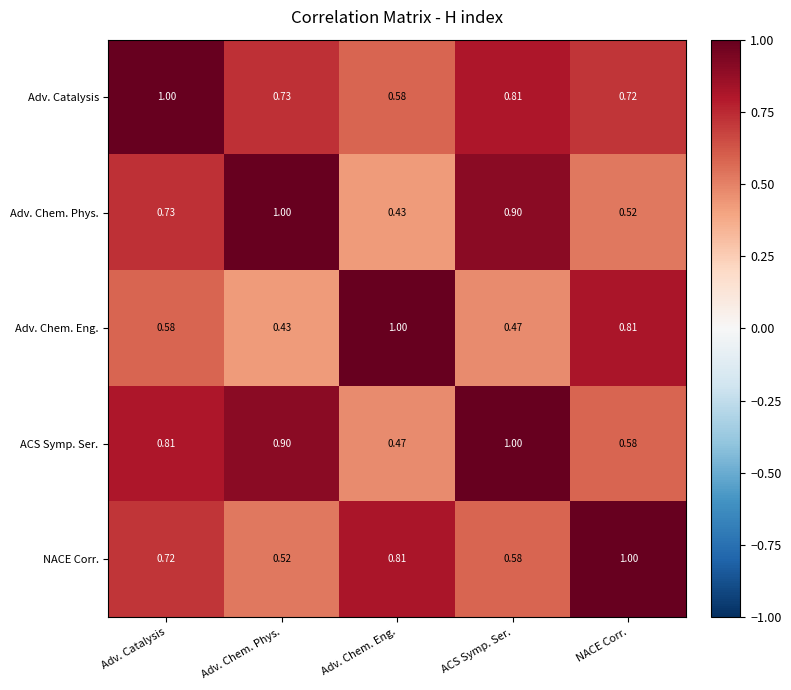

At which label is ACS Symp. Ser. closest to 0?

Adv. Chem. Eng.